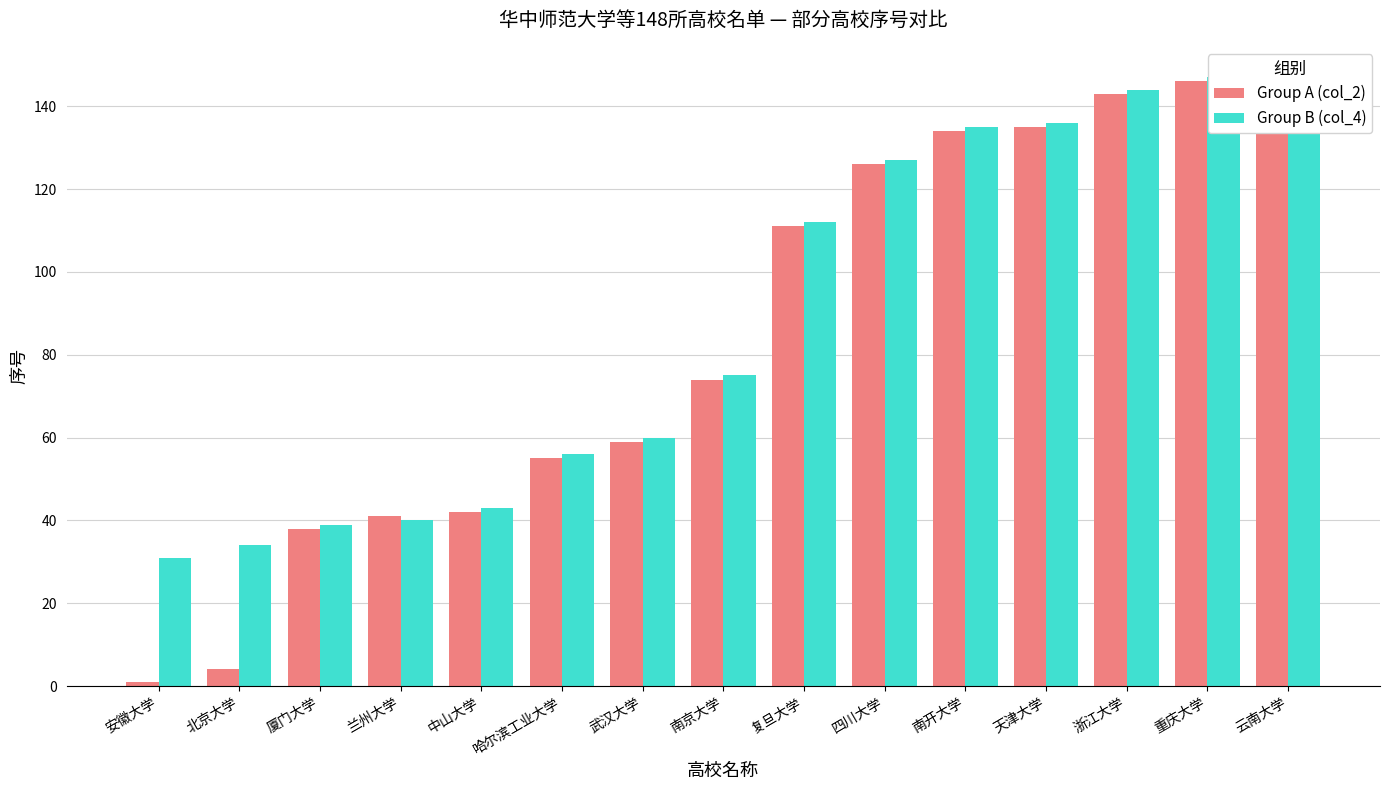

How many values in the Group A (col_2) series are below 74?

7